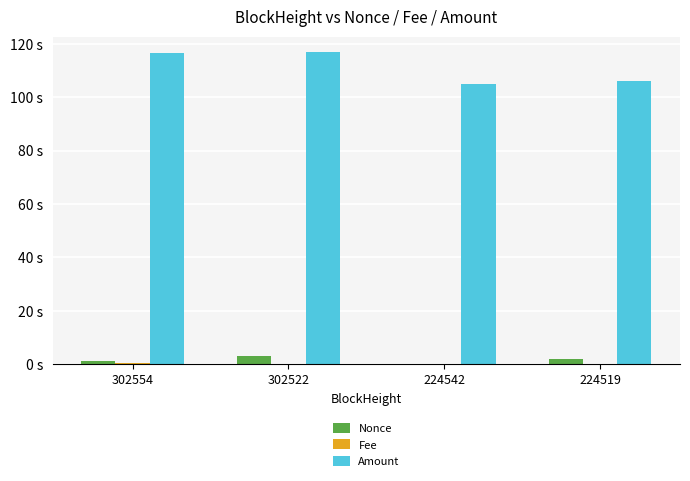

What are all the series names shown in the legend?

Nonce, Fee, Amount